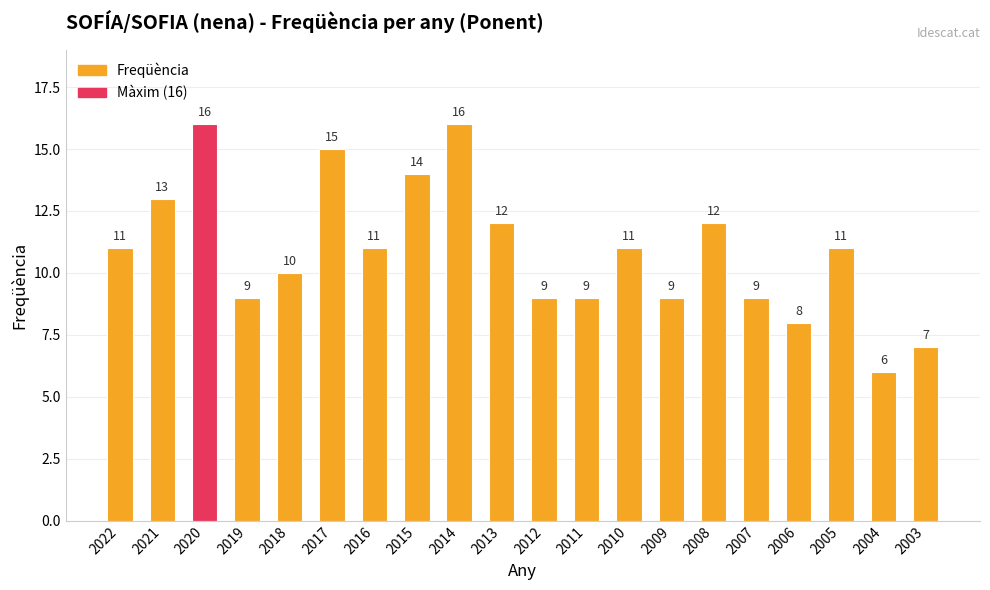

What is the approximate value at 2006?

8